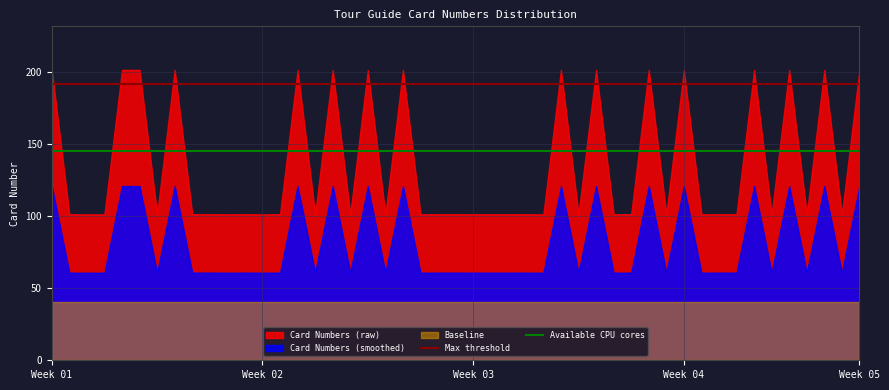

At which label is Available CPU cores closest to 144?

Week 01